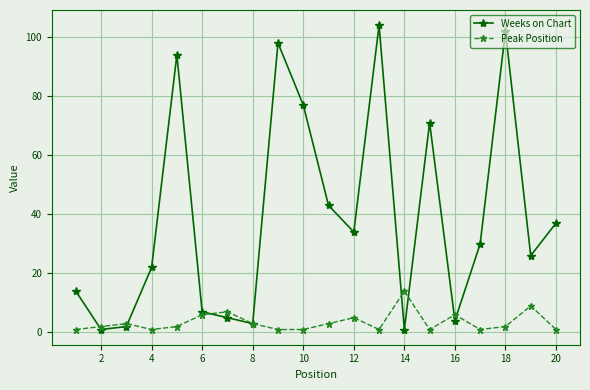

In Weeks on Chart, how many points are higher than both neighbors (excluding endpoints)?

5